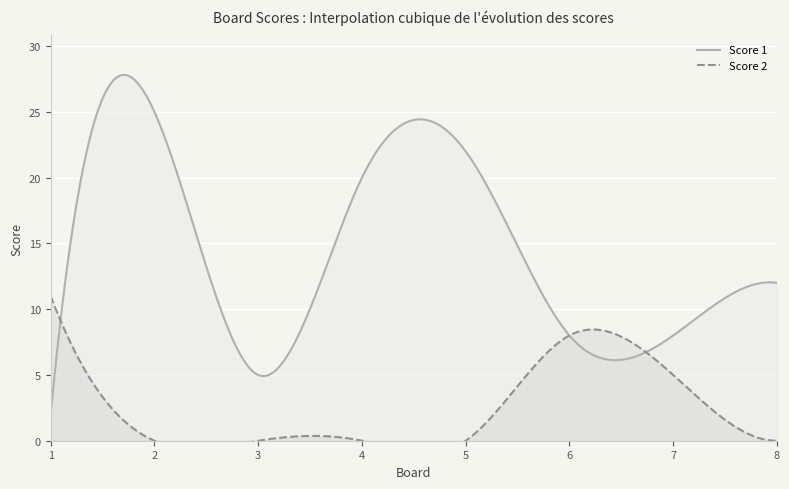

At which category does Score 1 reach its first local valley?

3